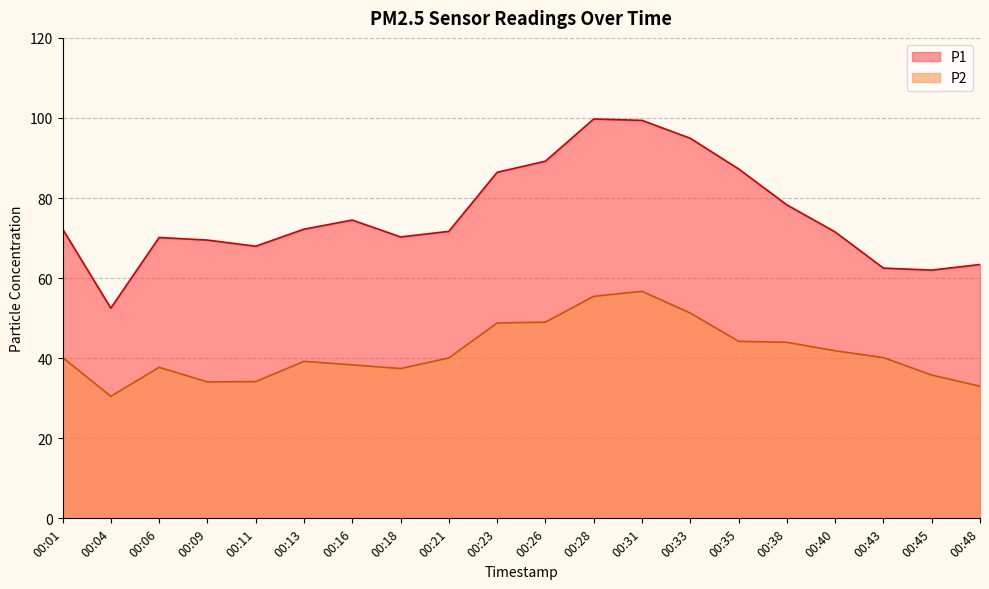

How many values in the P1 series are below 72?

10